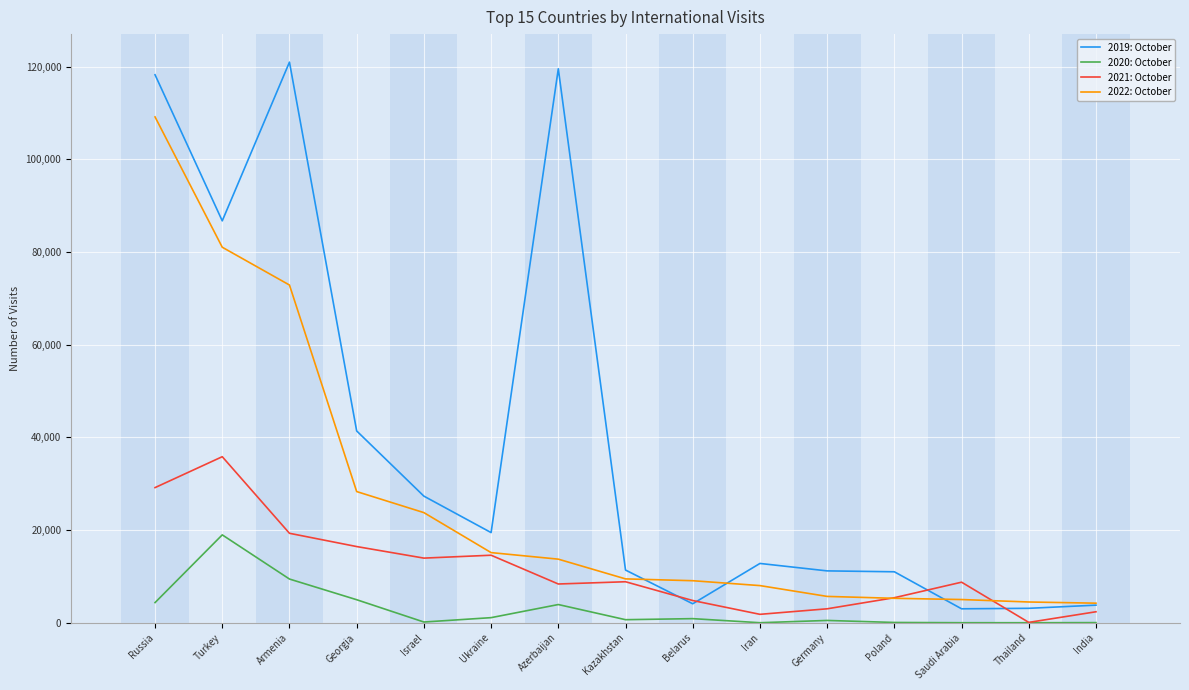

Which series has the widest spread of values?

2019: October